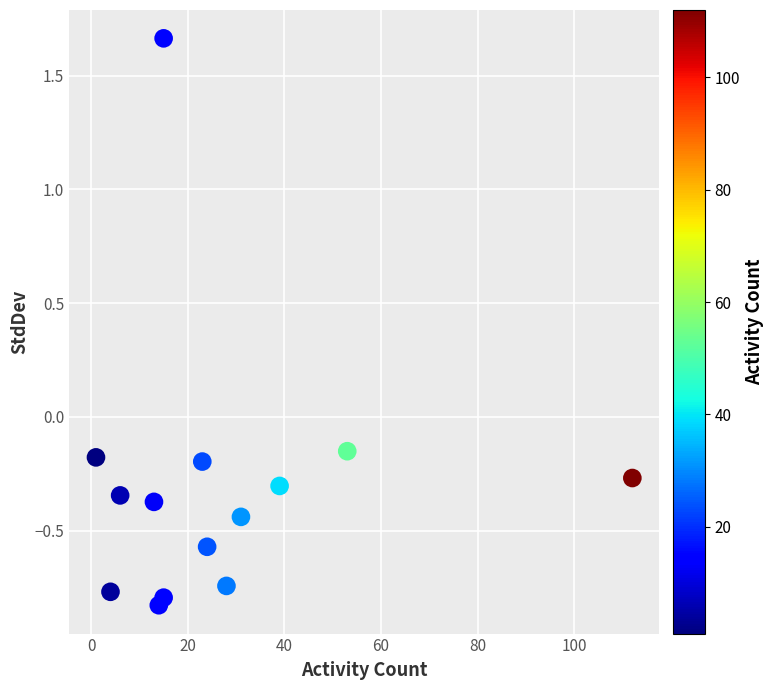

What is the range of X values (max minus min)?

111.0